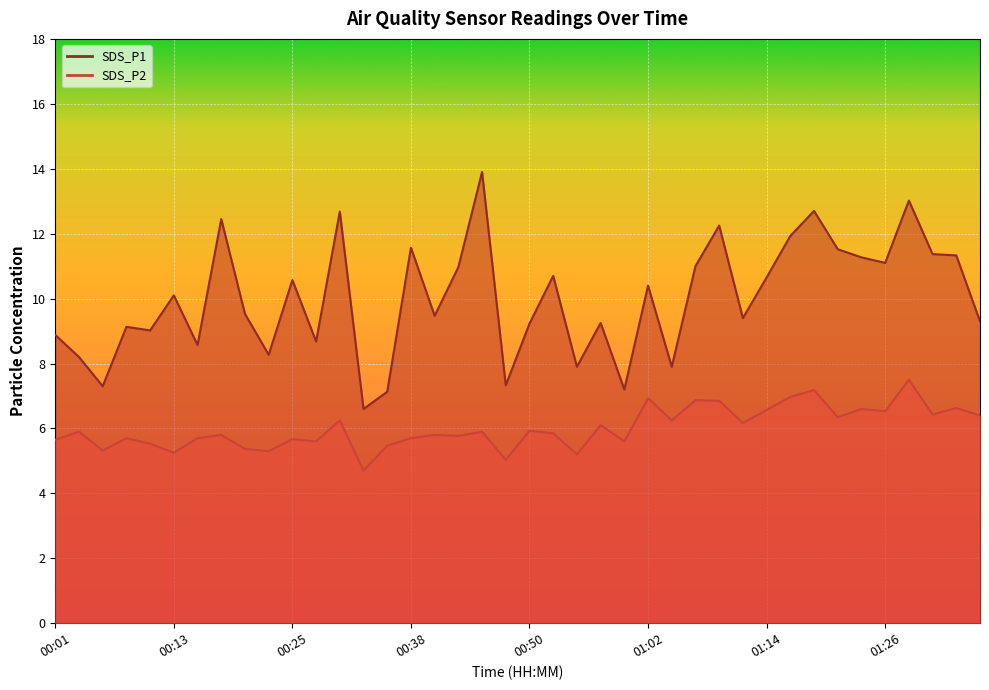

List the series in order of their overall mean, lowest first.

SDS_P2, SDS_P1